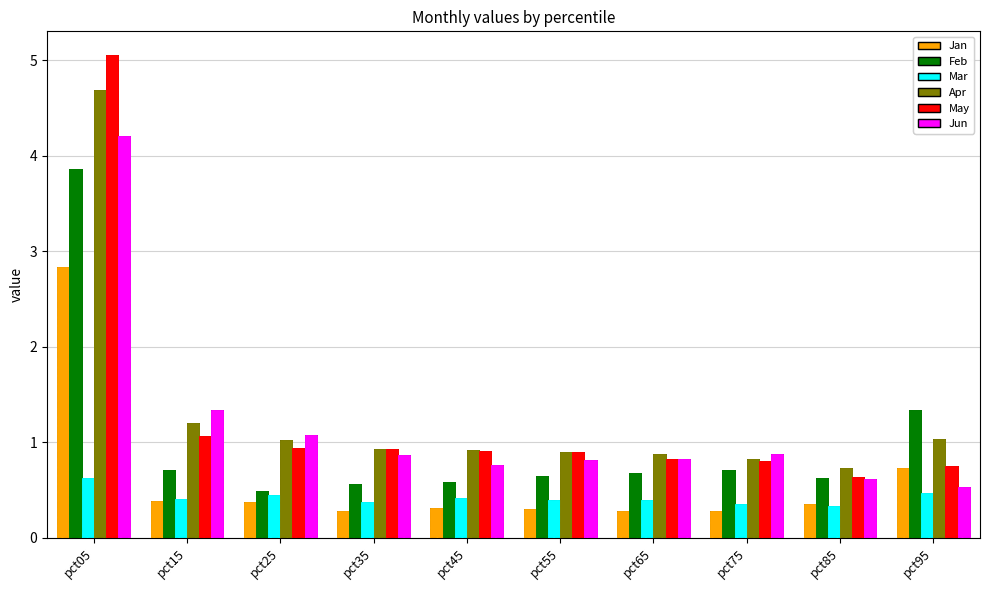

Rank the series at pct35 from lowest to highest value.

Jan, Mar, Feb, Jun, Apr, May